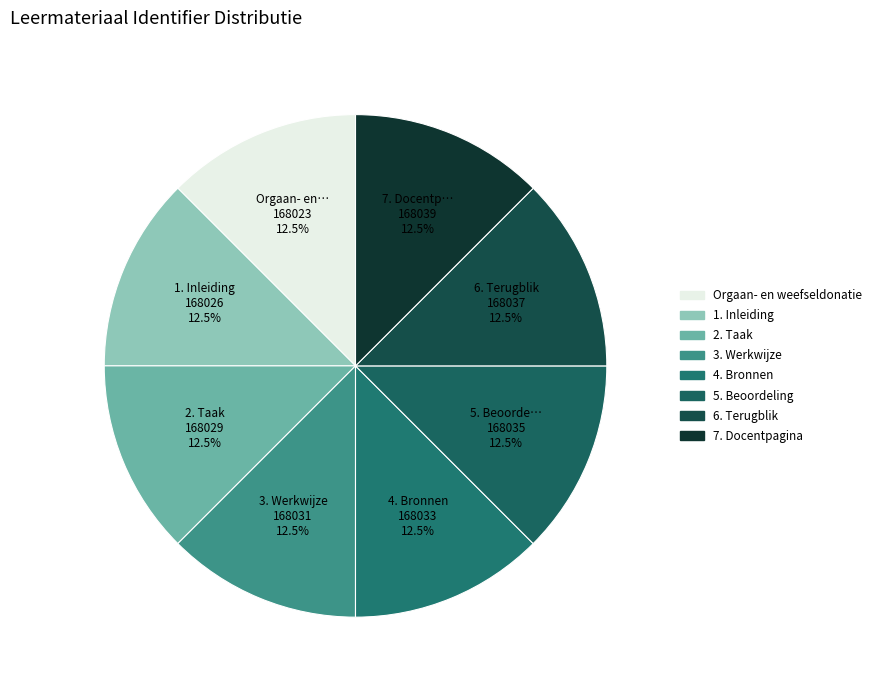

Does any single category account for the majority?

No